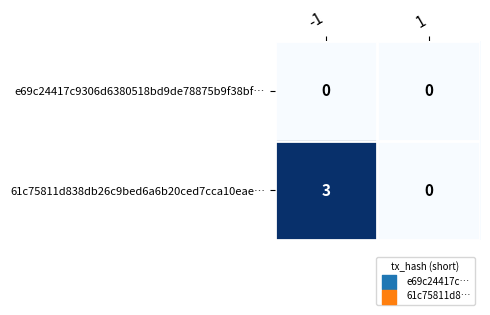

Reading left to right, what are all the values shown in this chart?

e69c24417c9306d6380518bd9de78875b9f38bf…: 0	0
61c75811d838db26c9bed6a6b20ced7cca10eae…: 3	0